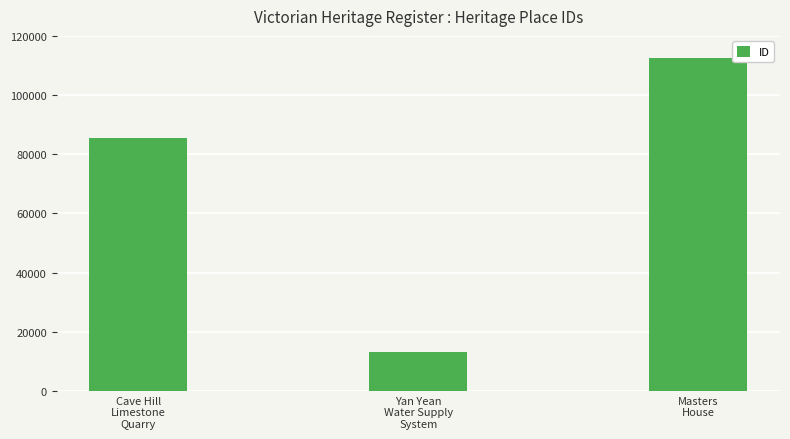

What is the label of the 2nd bar from the right?

Yan Yean
Water Supply
System